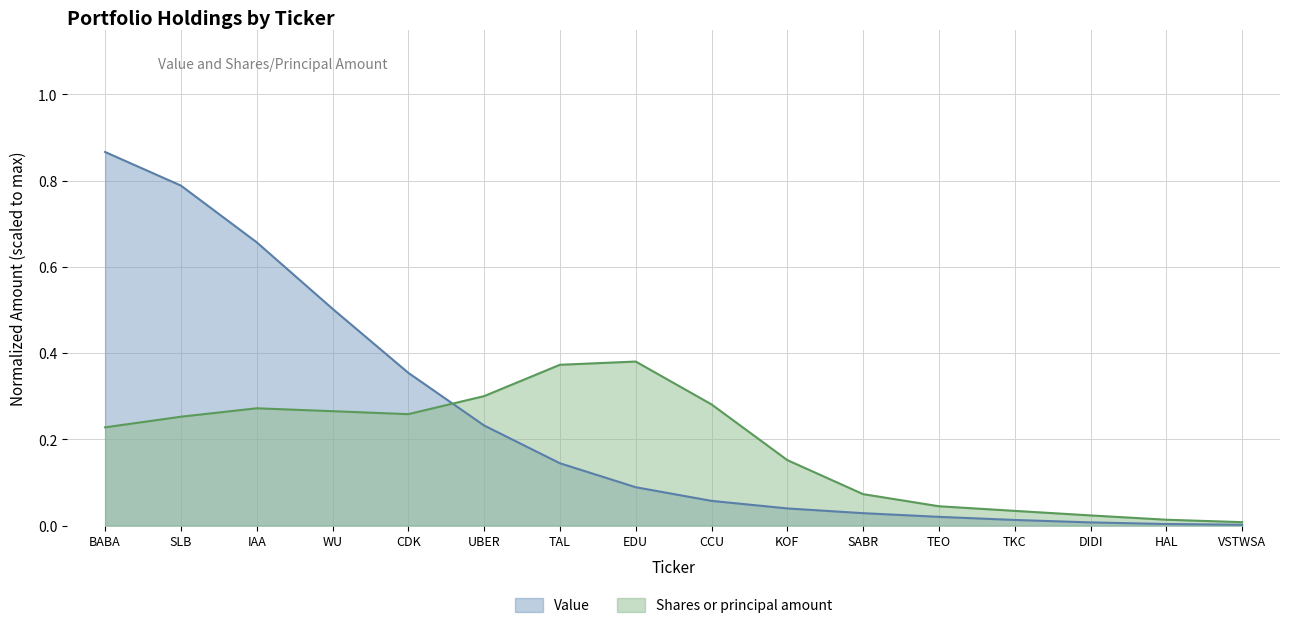

How many lines are shown in the chart?

2